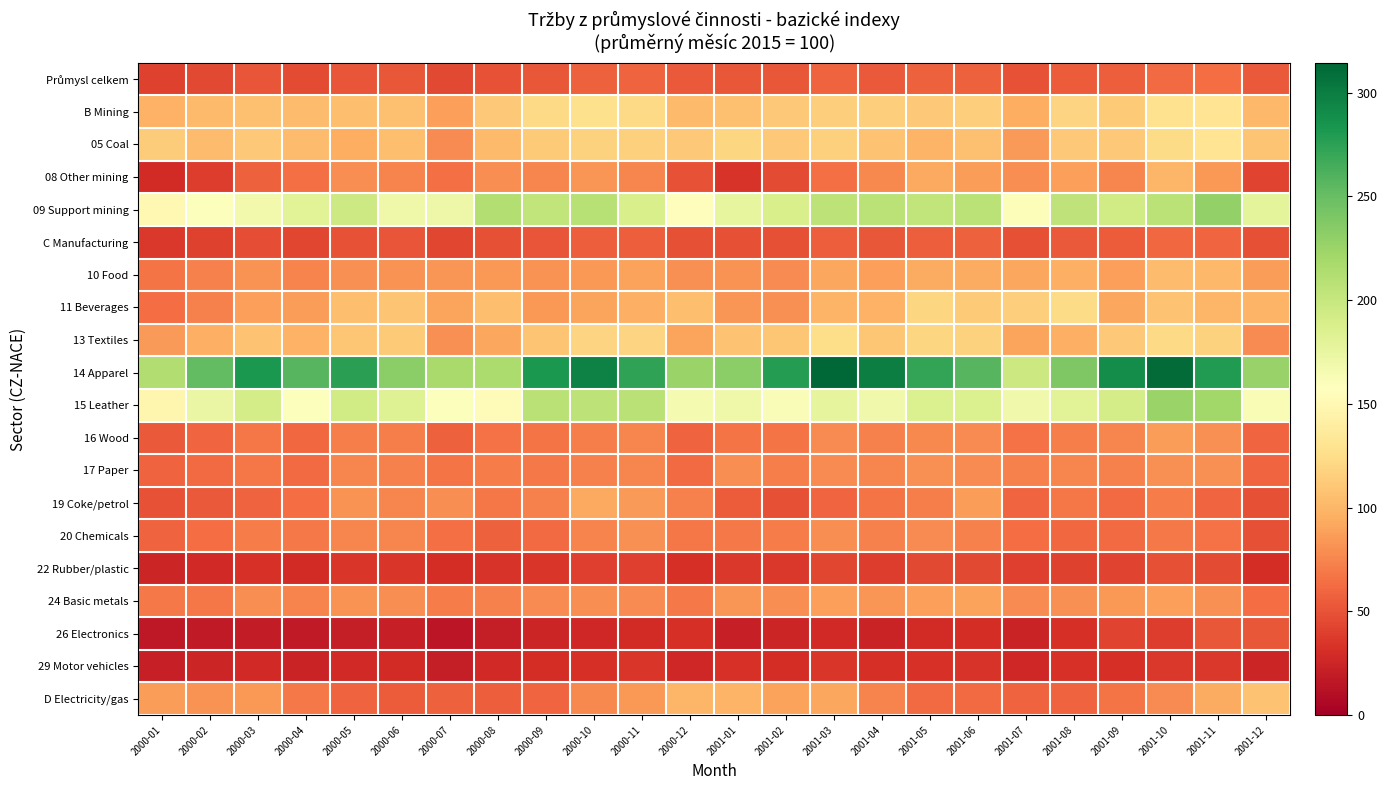

What is the minimum value shown in the chart?

15.9